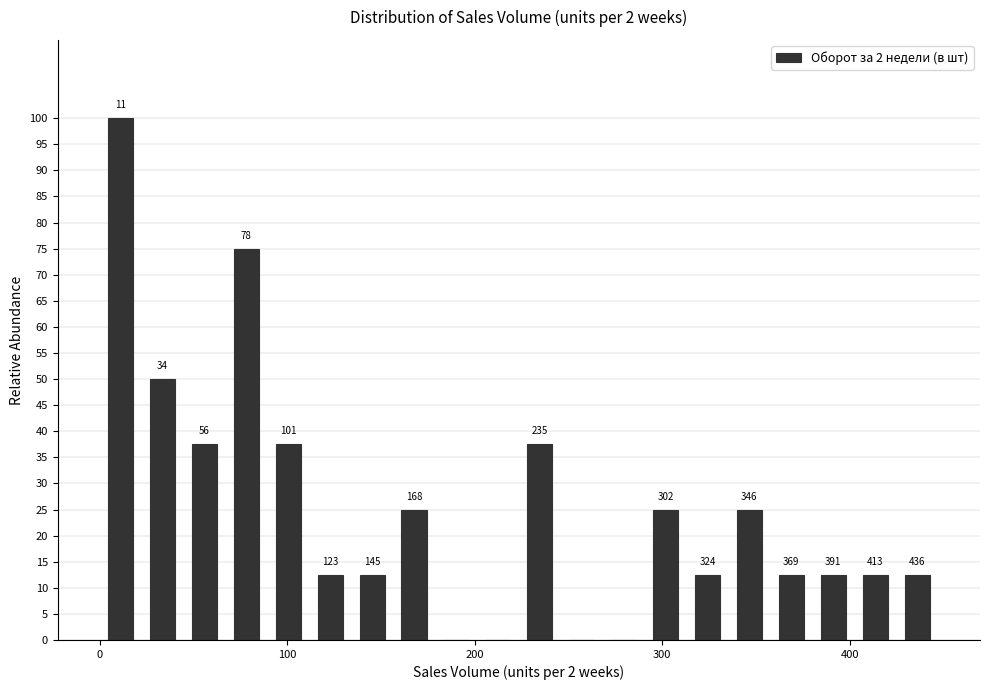

Around what value on the x-axis is the tallest bar? Give the approximate position of its centre, as read against the axis.

10